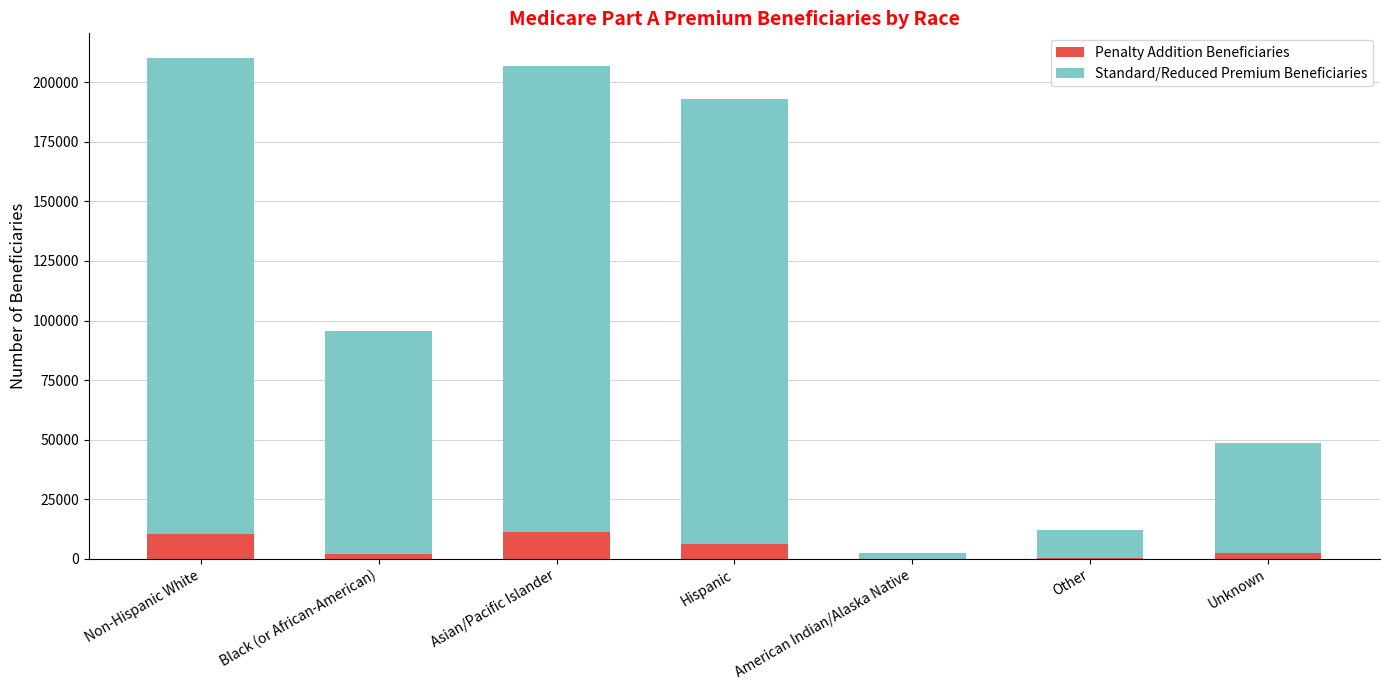

What are all the series names shown in the legend?

Penalty Addition Beneficiaries, Standard/Reduced Premium Beneficiaries